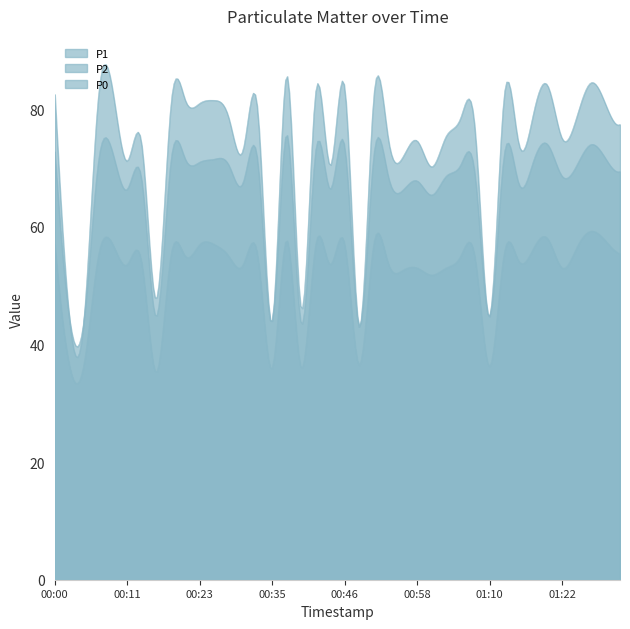

What is the value of the P1 point at the 40th from the left?

77.4